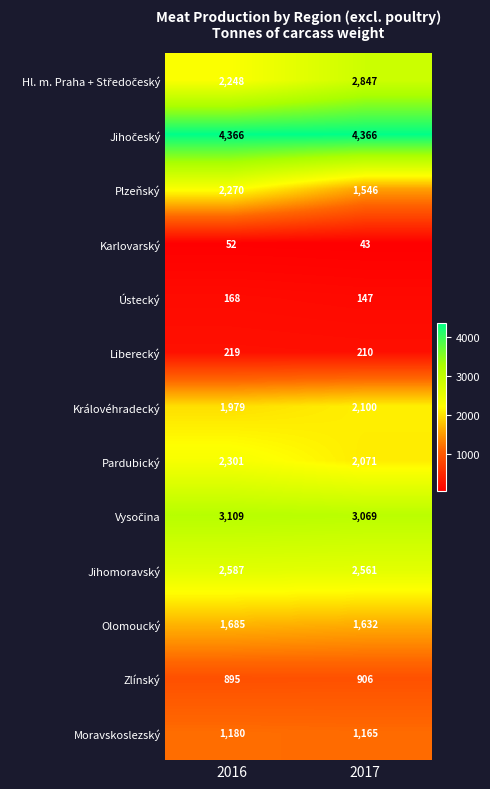

Which label corresponds to the smallest value in the chart?

2017